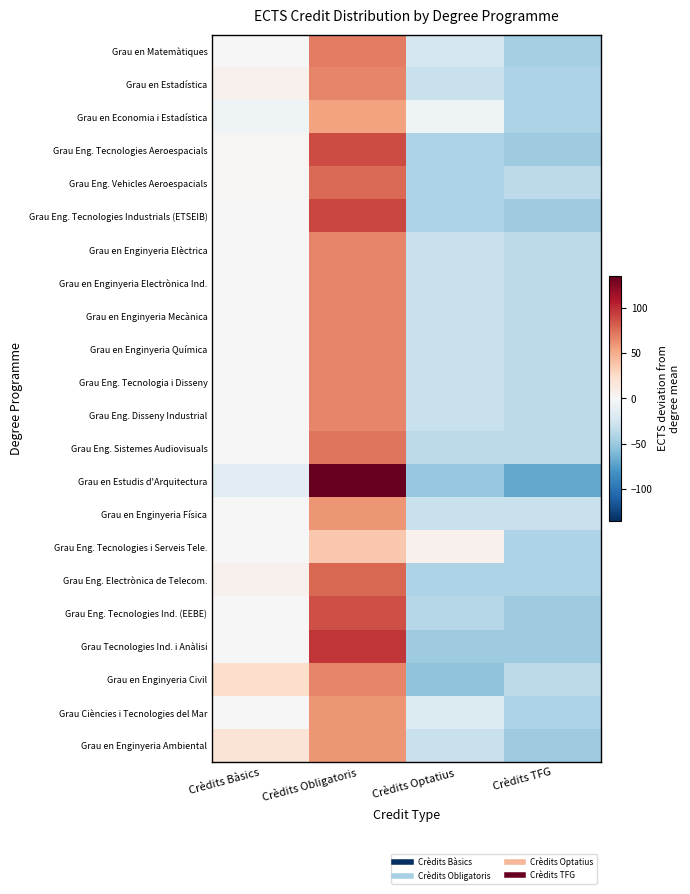

Which has a higher value, Crèdits Obligatoris or Crèdits TFG?

Crèdits Obligatoris